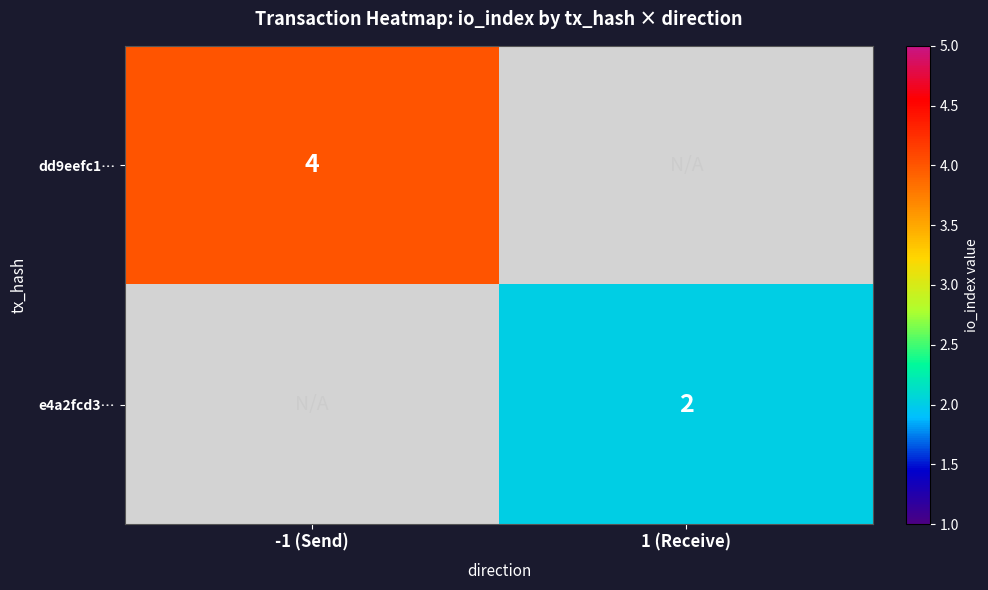

The value of dd9eefc1… at -1 (Send) is 5.6. True or false?

False